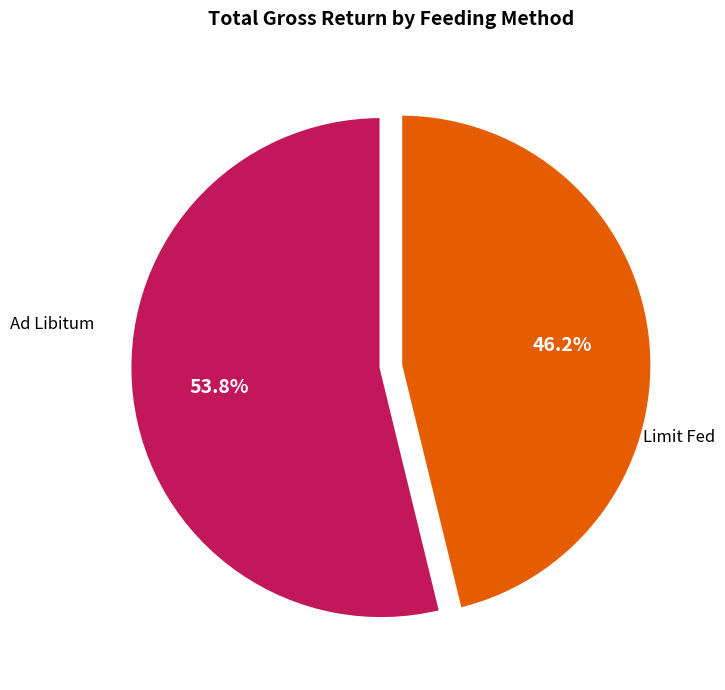

Is there any slice that represents more than half of the pie?

Yes